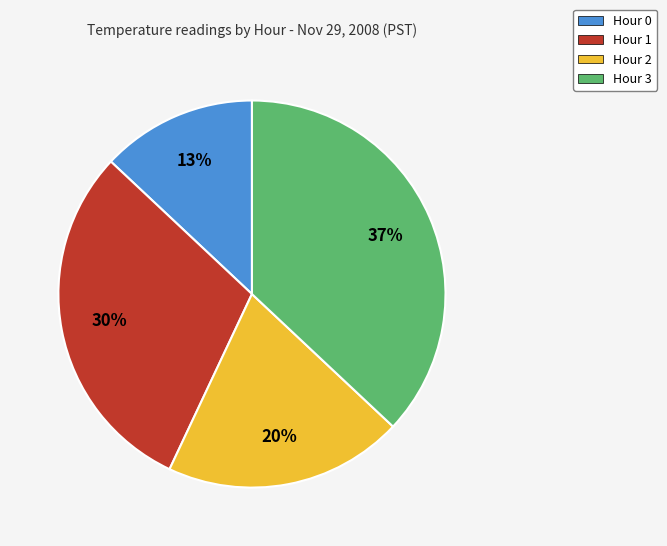

To the nearest percent, what is the difference between the Hour 2 and Hour 0 slice percentages?

7%